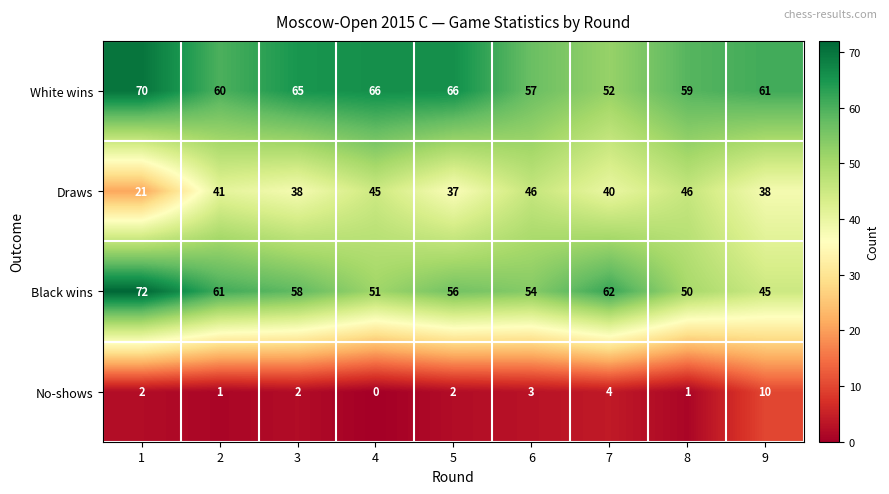

At 6, list the series in order from largest to smallest.

White wins, Black wins, Draws, No-shows